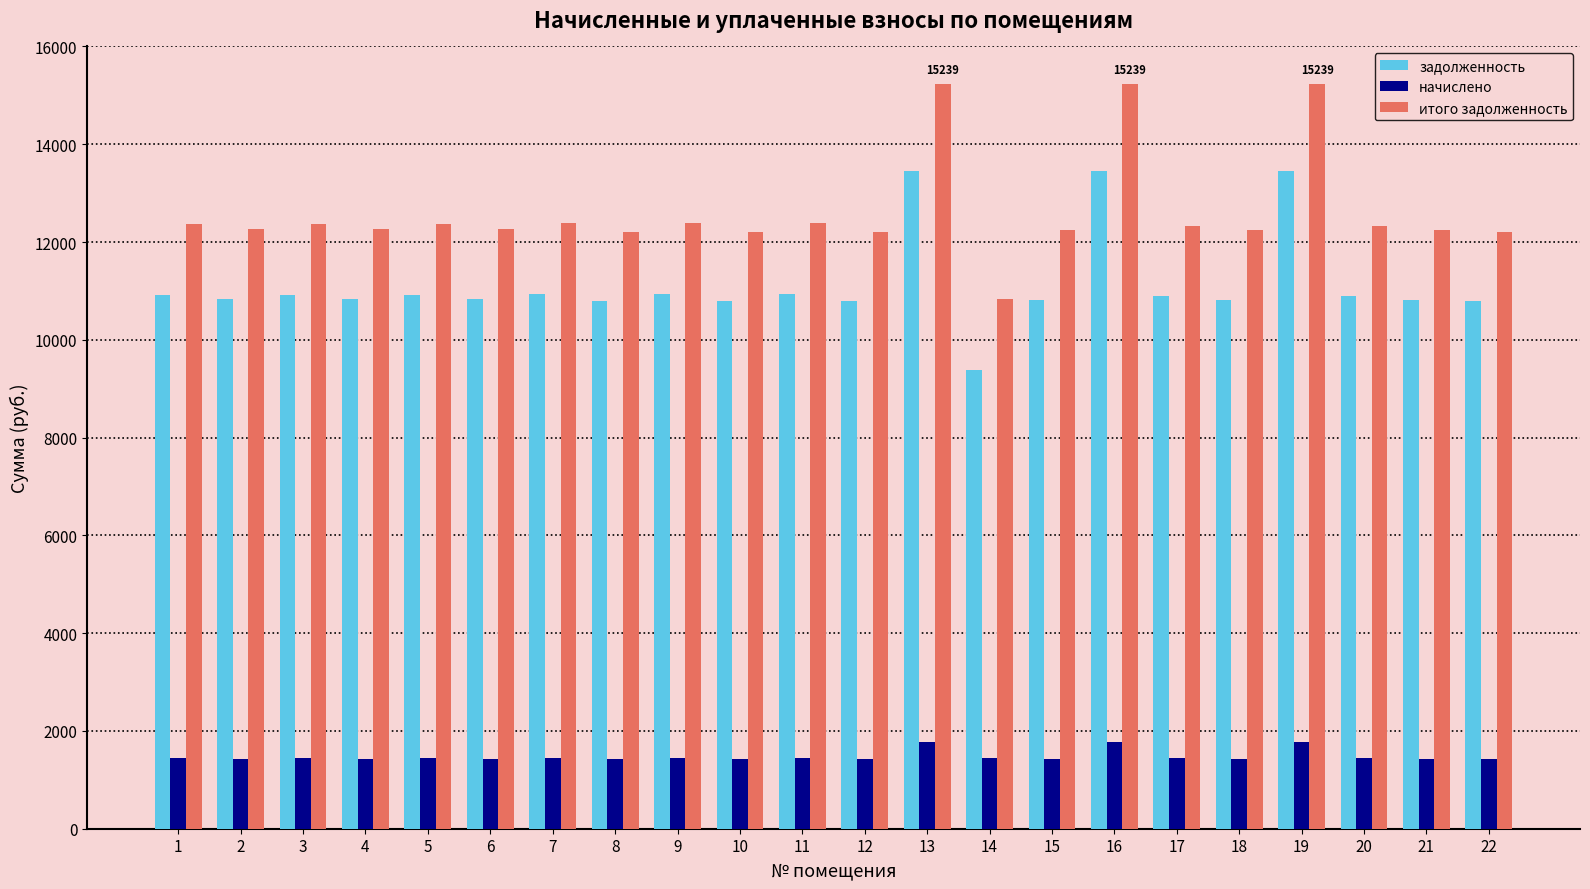

What is the total value across all series at 21?

24487.1